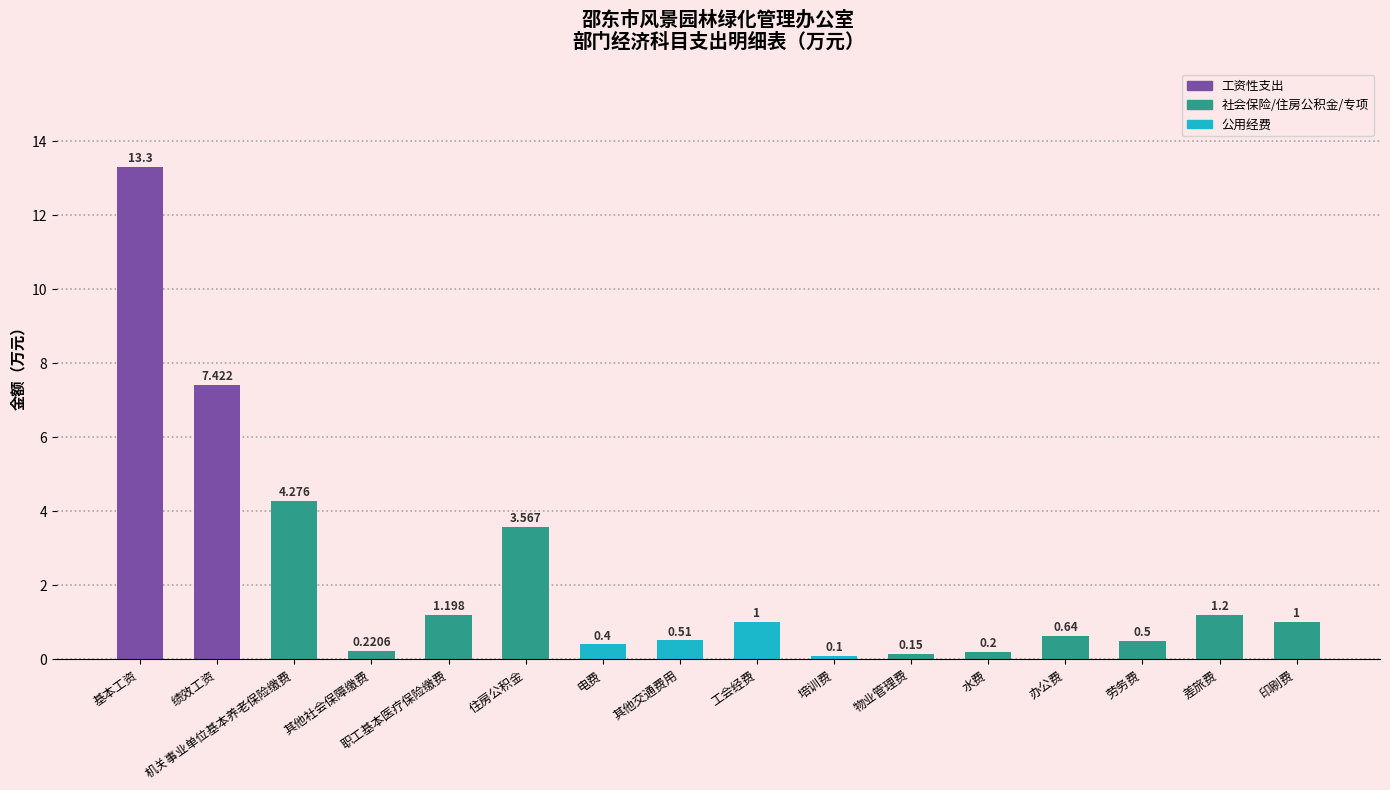

Is it true that the value at 水费 is 0.2?

True